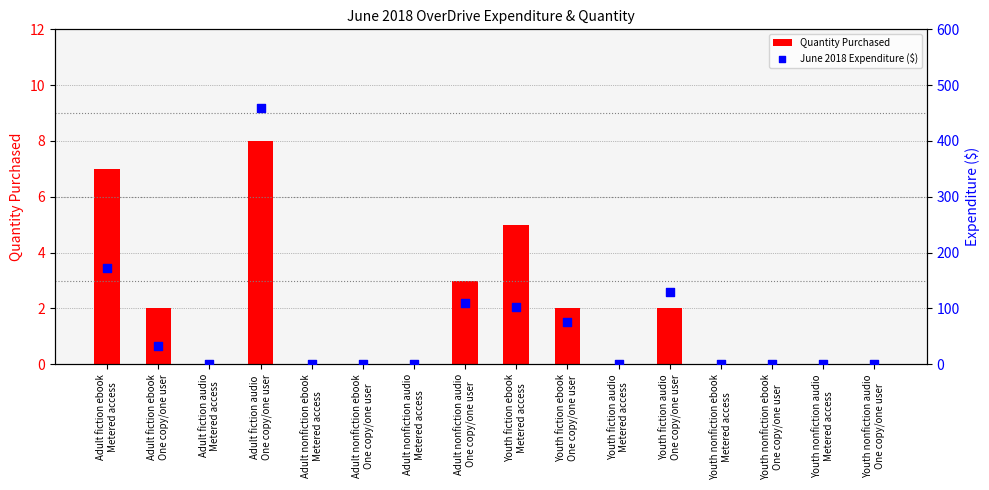

At which category is the sum across all series the highest?

Adult fiction audio
One copy/one user